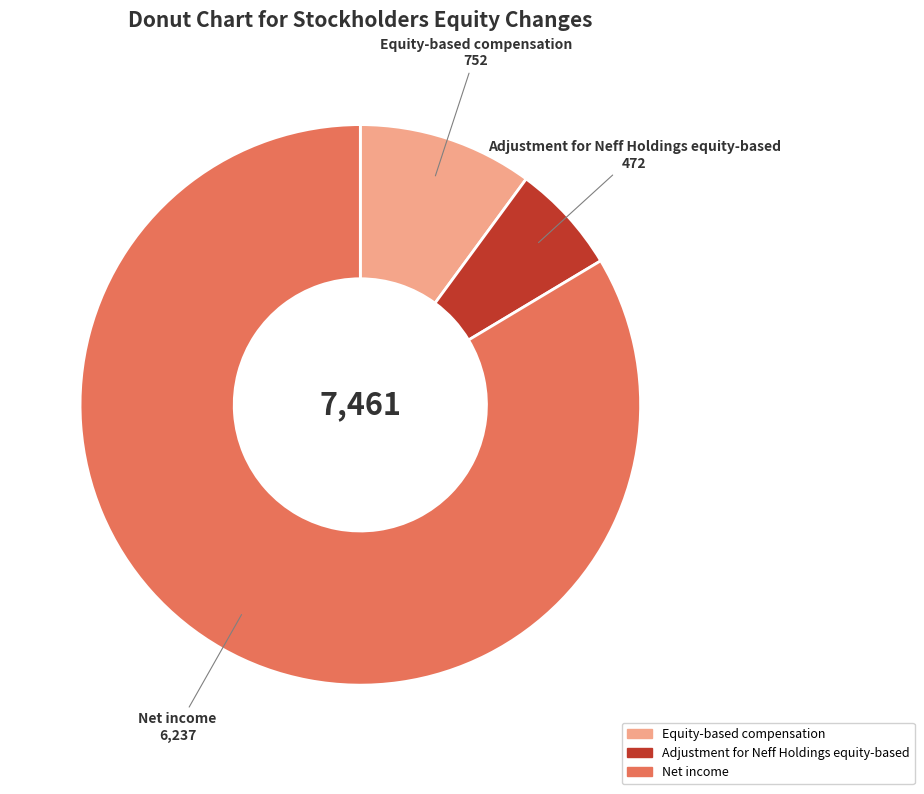

What is the majority slice?

Net income